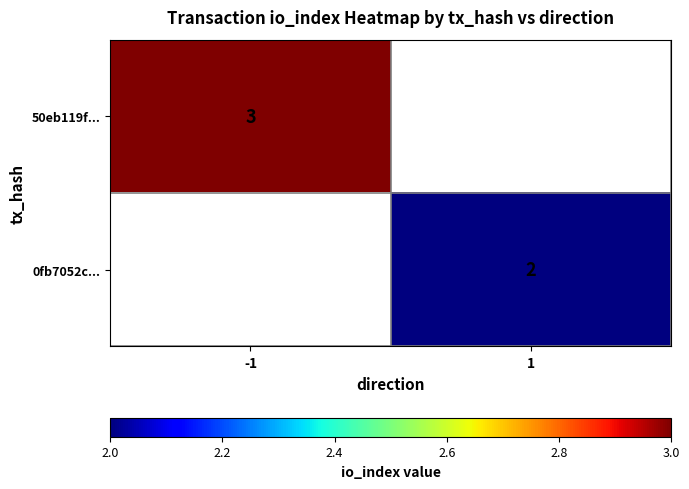

The value of 50eb119f... at -1 is 1.0. True or false?

False